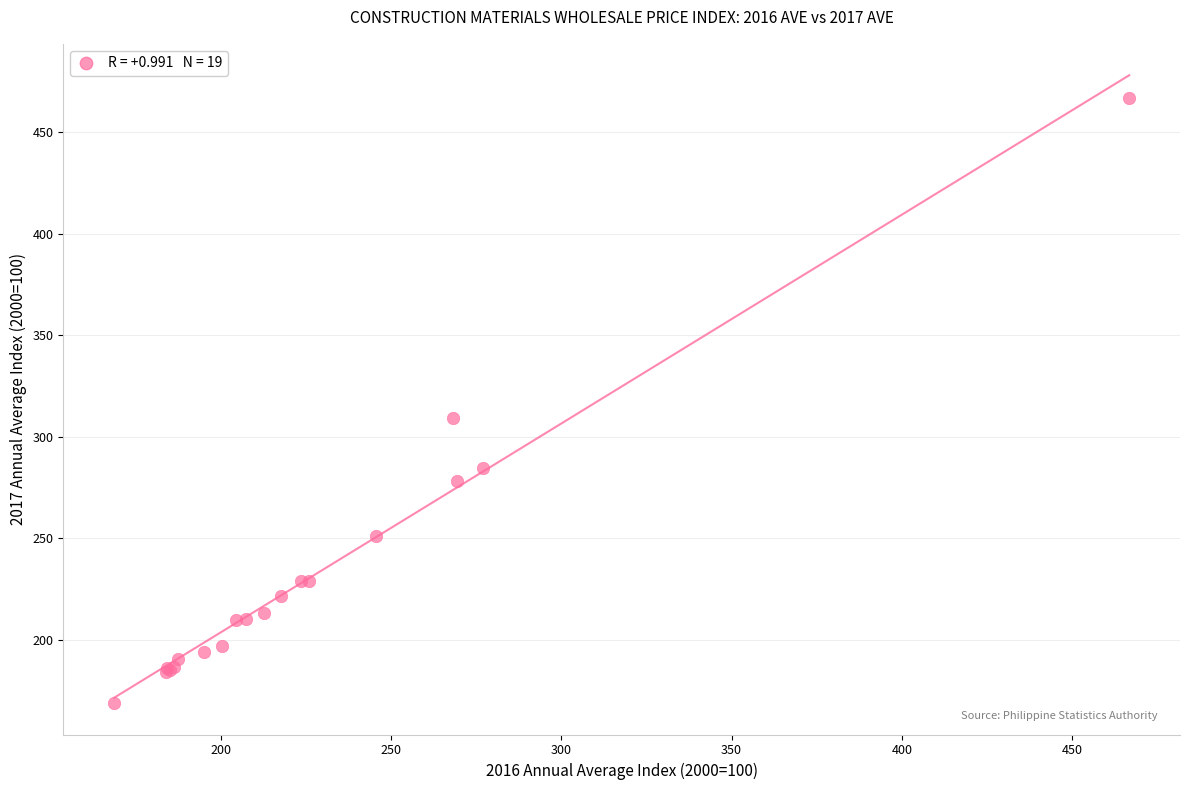

What Y value in the scatter plot is closest to 317?

309.2